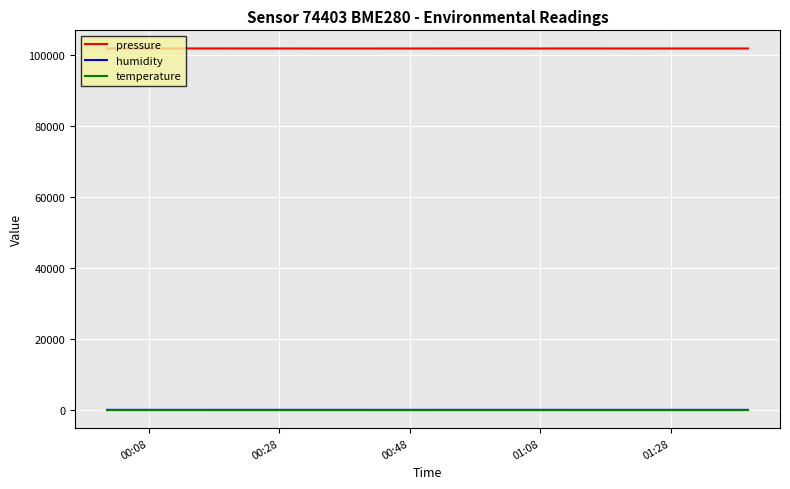

Which series has the largest range (max minus min)?

pressure